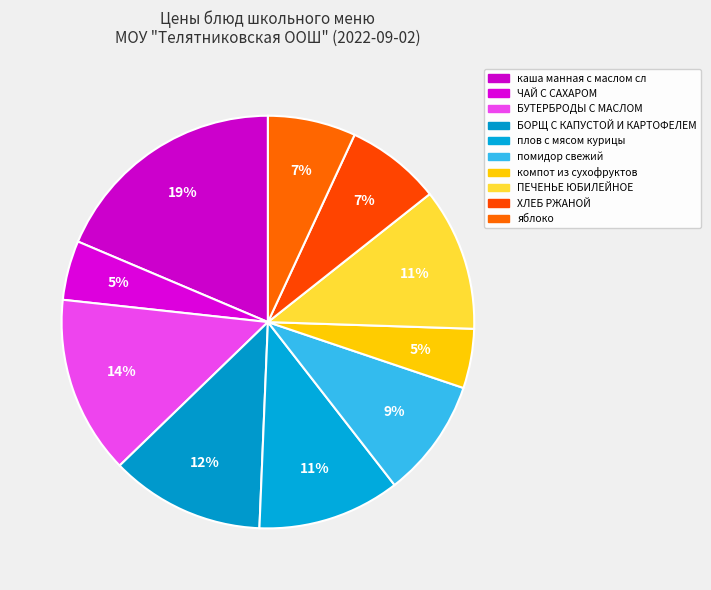

What percentage is NOT represented by плов с мясом курицы?

88.8%